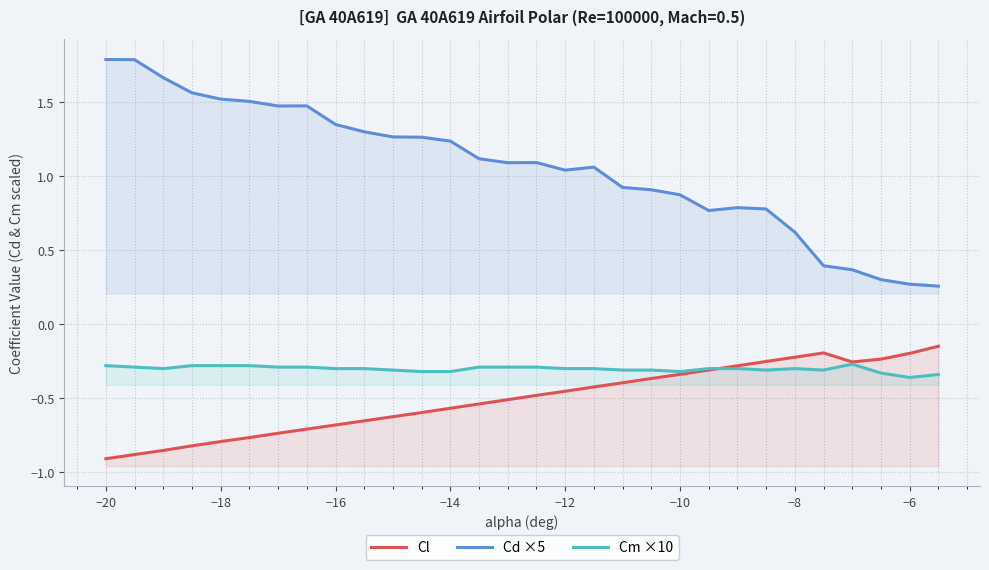

What is the lowest value of the Cd ×5 series?

0.3